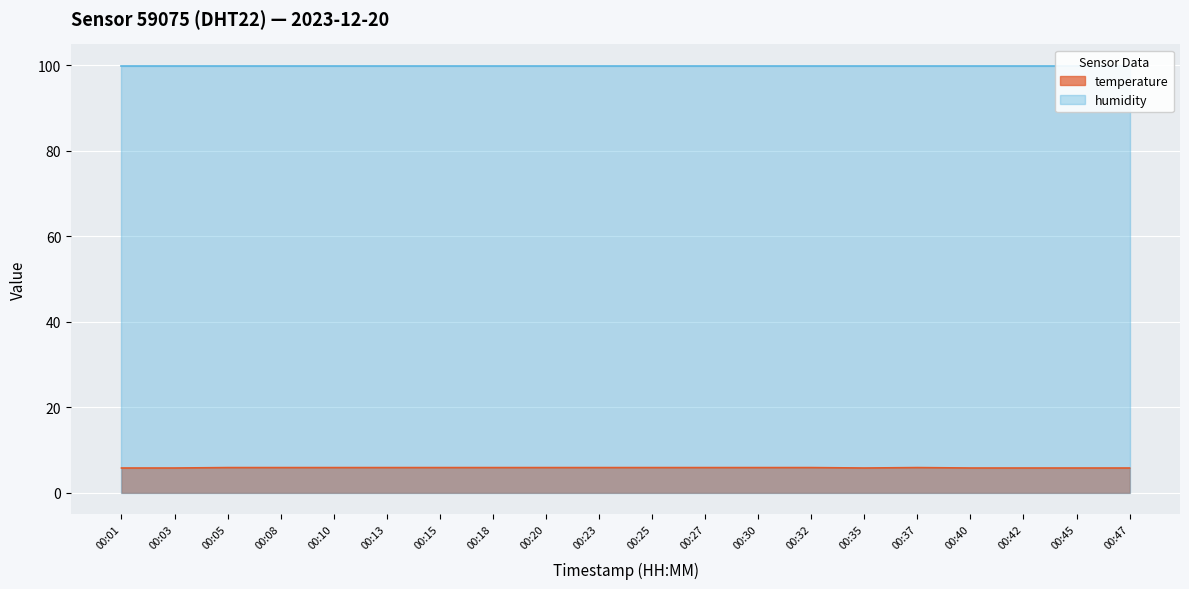

The temperature series shows 5.8 at 00:47. True or false?

True